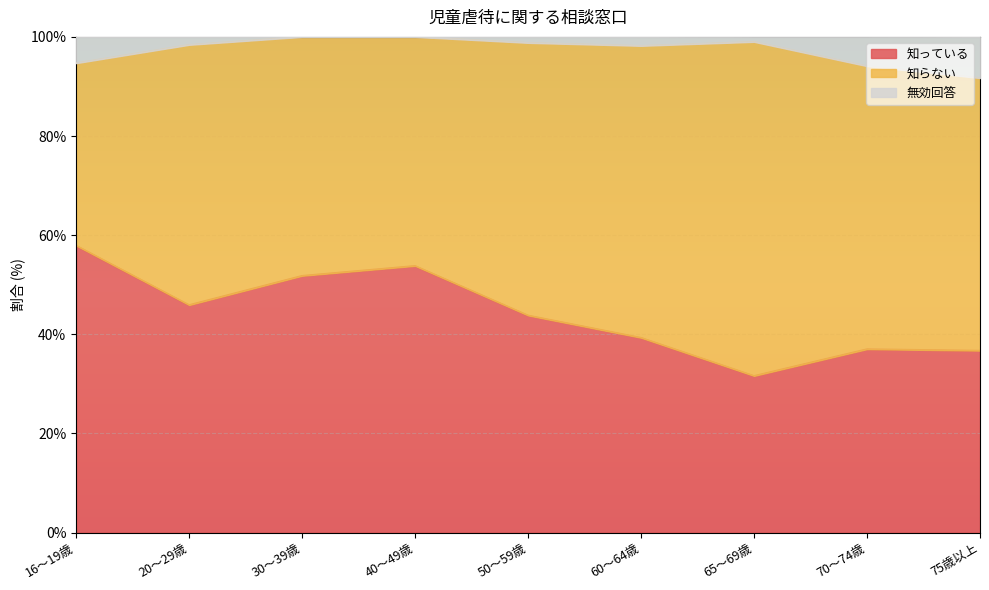

What is the total value across all series at 30～39歳?

100.0